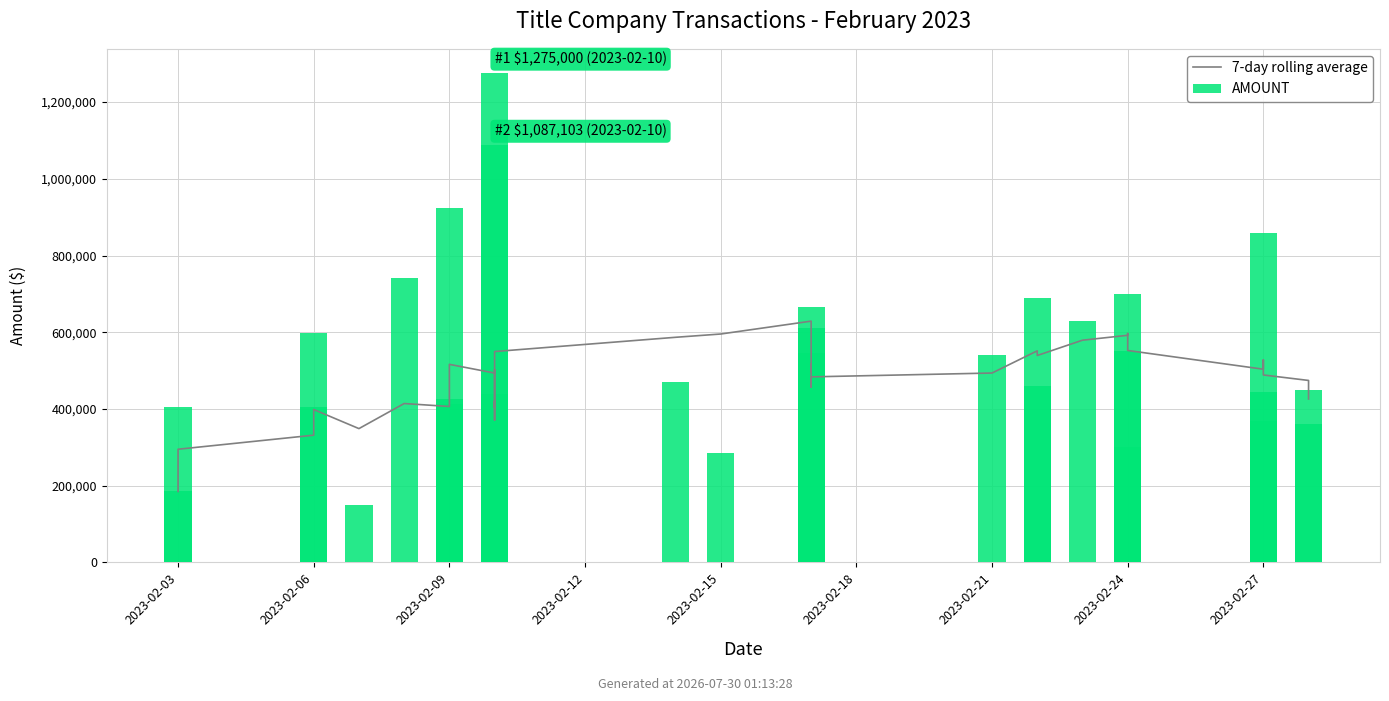

Rank the series by their average value, from lowest to highest.

7-day rolling average, AMOUNT